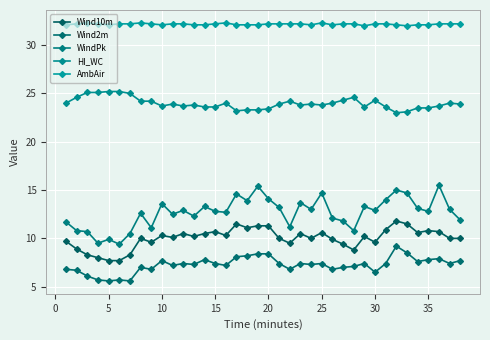

True or false: WindPk and Wind2m intersect in this chart.

False